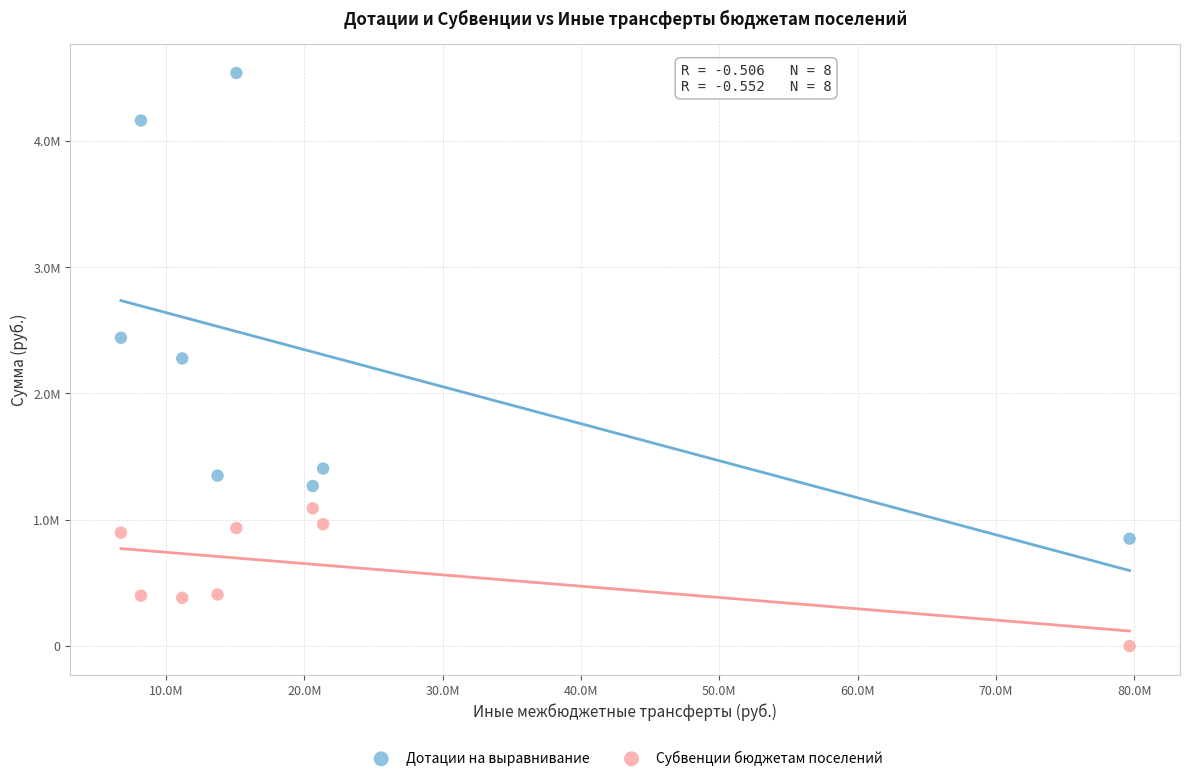

Which series contains the lowest Y value?

Субвенции бюджетам поселений